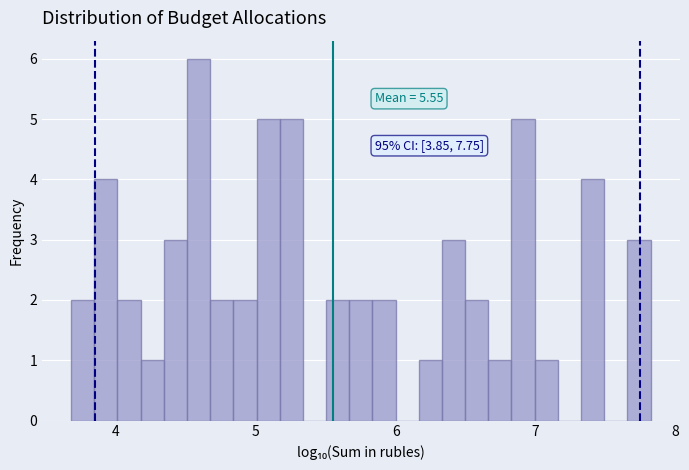

Around what value on the x-axis is the tallest bar? Give the approximate position of its centre, as read against the axis.

4.6